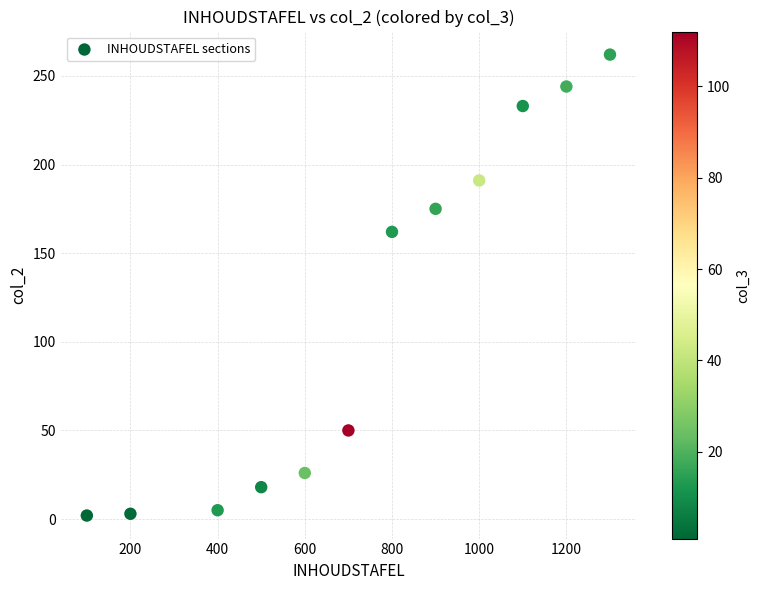

What Y value in the scatter plot is closest to 132?

162